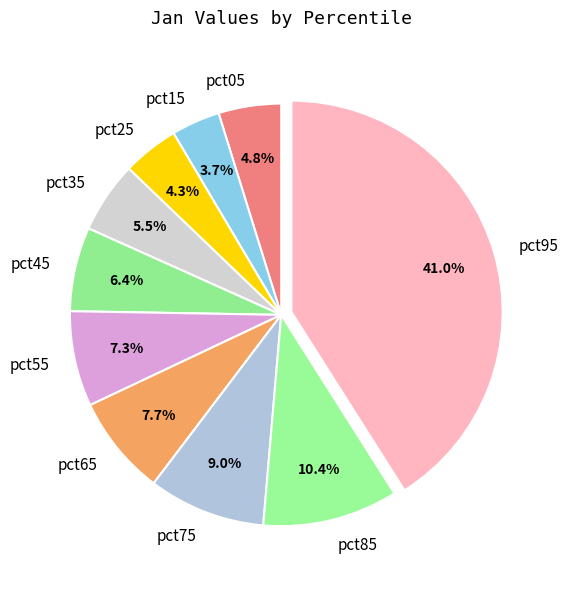

Is it true that pct75 is 20% of the pie?

False